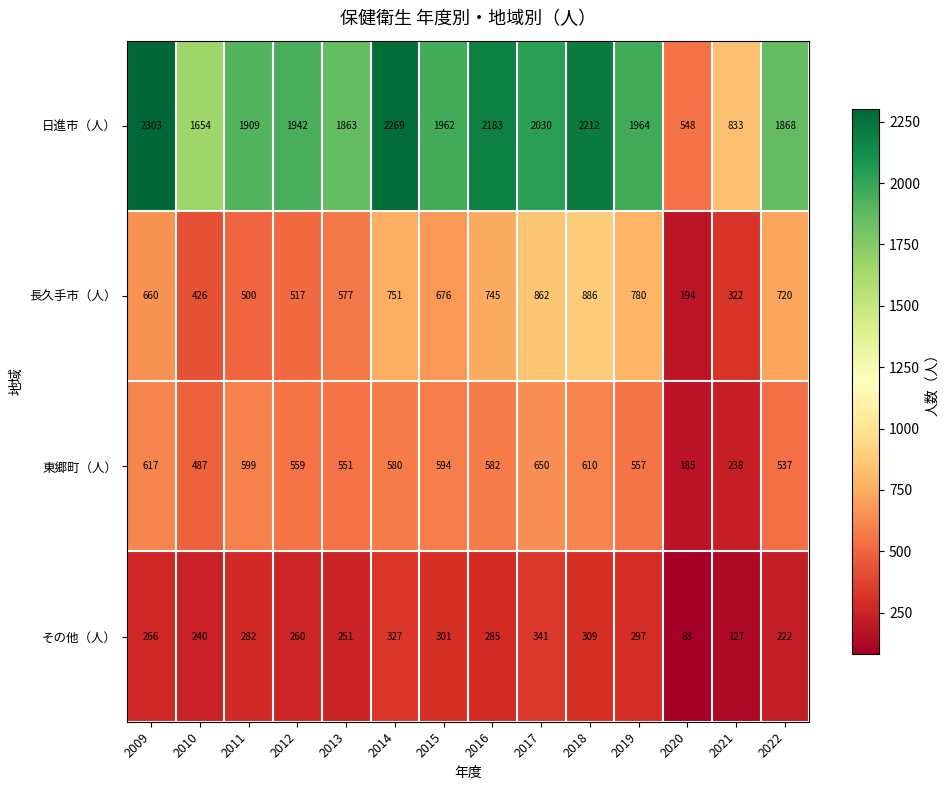

At which label does 日進市（人） reach its peak?

2009